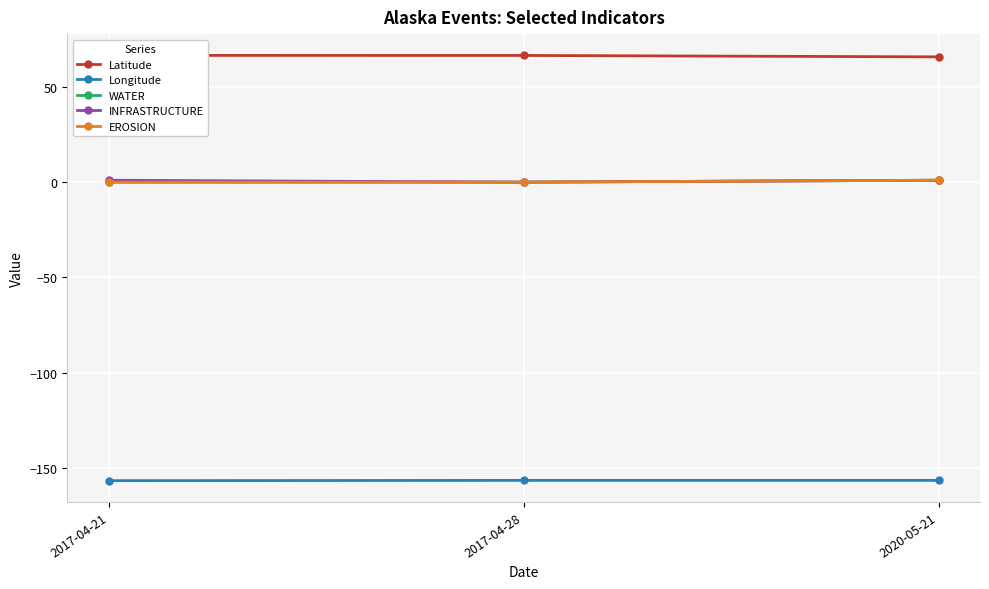

Rank the series by their maximum value, from highest to lowest.

Latitude, WATER, INFRASTRUCTURE, EROSION, Longitude